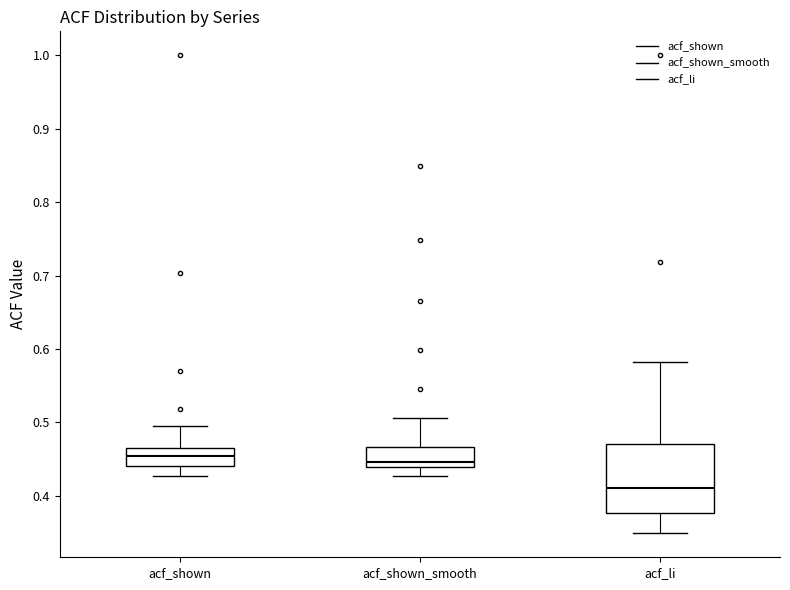

Which box has the lowest median line?

acf_li